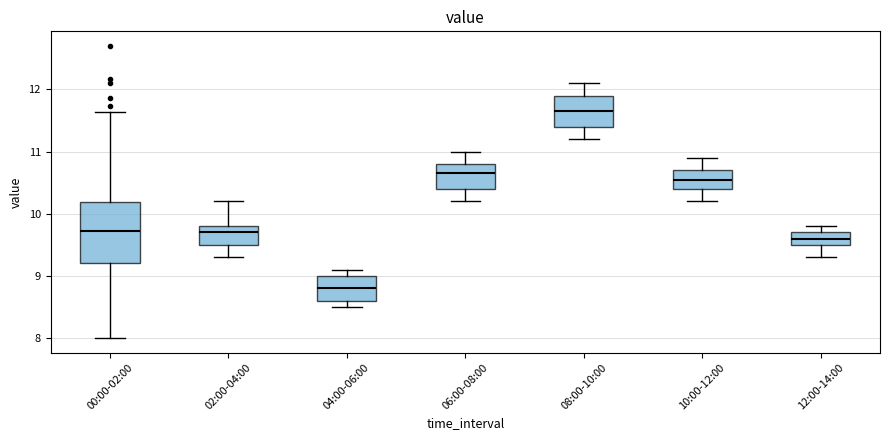

Reading left to right, read every box against the y-axis: the position of its median line, the range the box covers, and the ends of its whiskers. The values are not printed on the chart, so give them approximately, as read against the axis.

00:00-02:00: median 9.7, box 9.2 to 10.2, whiskers 8.0 to 11.6
02:00-04:00: median 9.7, box 9.5 to 9.8, whiskers 9.3 to 10.2
04:00-06:00: median 8.8, box 8.6 to 9.0, whiskers 8.5 to 9.1
06:00-08:00: median 10.7, box 10.4 to 10.8, whiskers 10.2 to 11.0
08:00-10:00: median 11.7, box 11.4 to 11.9, whiskers 11.2 to 12.1
10:00-12:00: median 10.6, box 10.4 to 10.7, whiskers 10.2 to 10.9
12:00-14:00: median 9.6, box 9.5 to 9.7, whiskers 9.3 to 9.8